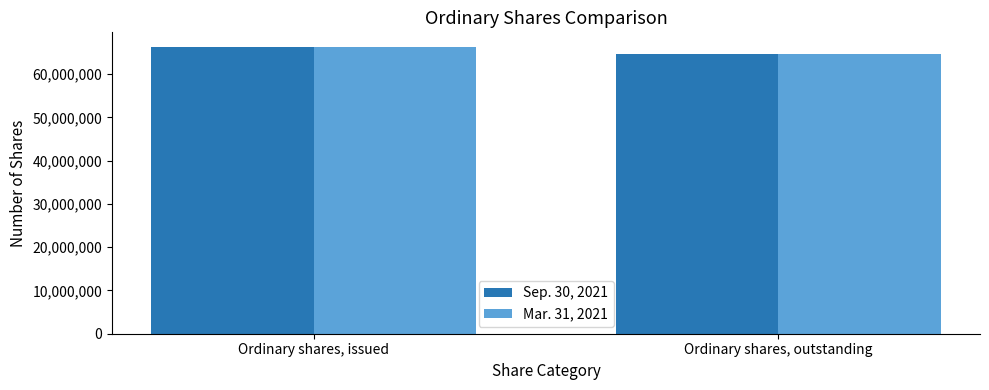

What position from the right is Ordinary shares, outstanding?

1